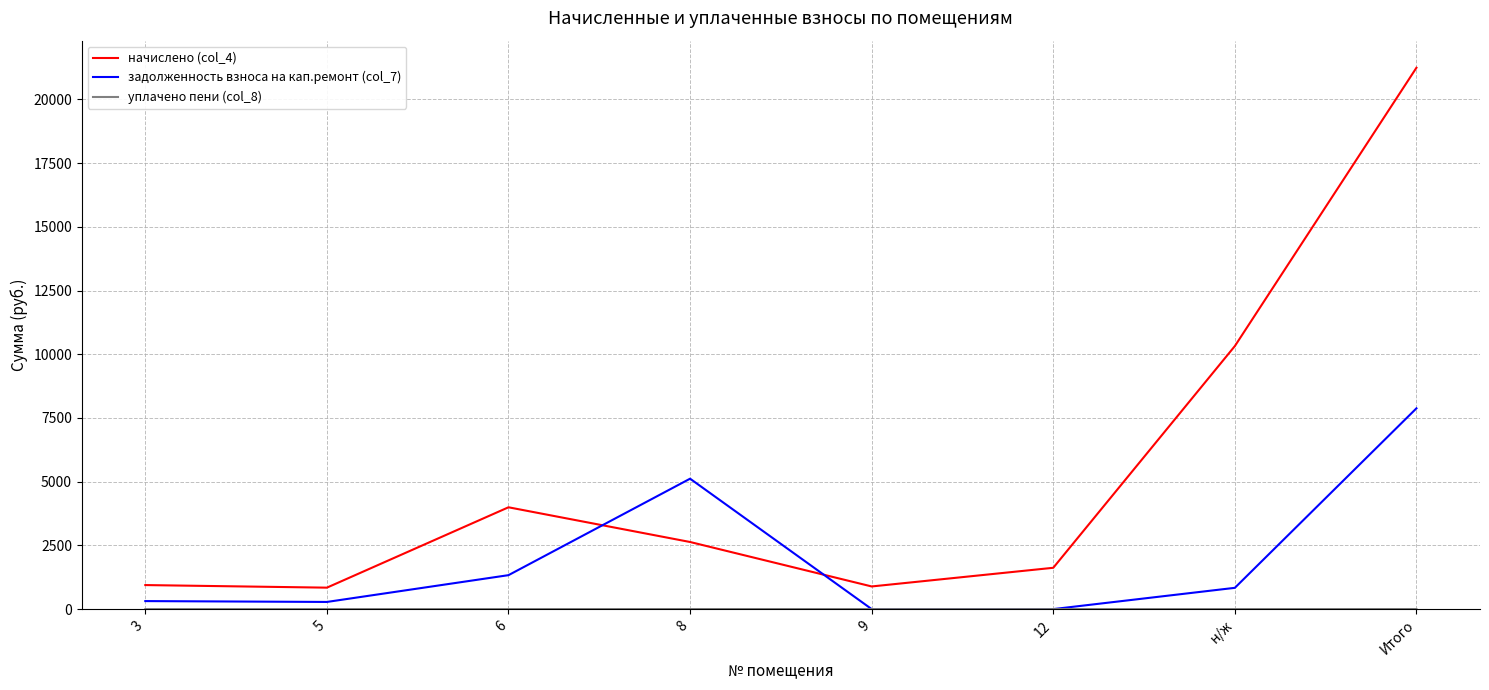

What is the average value of the начислено (col_4) series?

5311.4